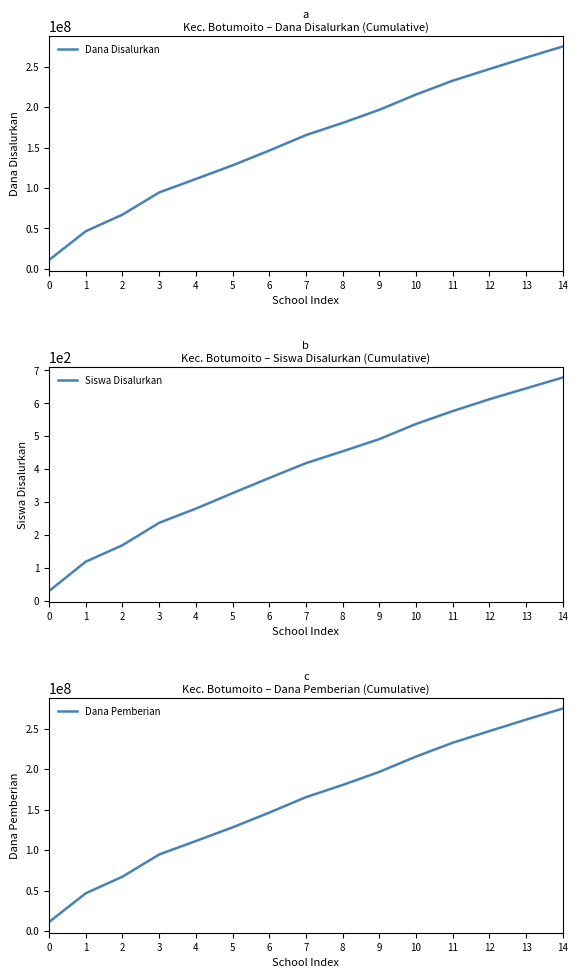

What is the value of the Siswa Disalurkan point at the 15th from the left?

678